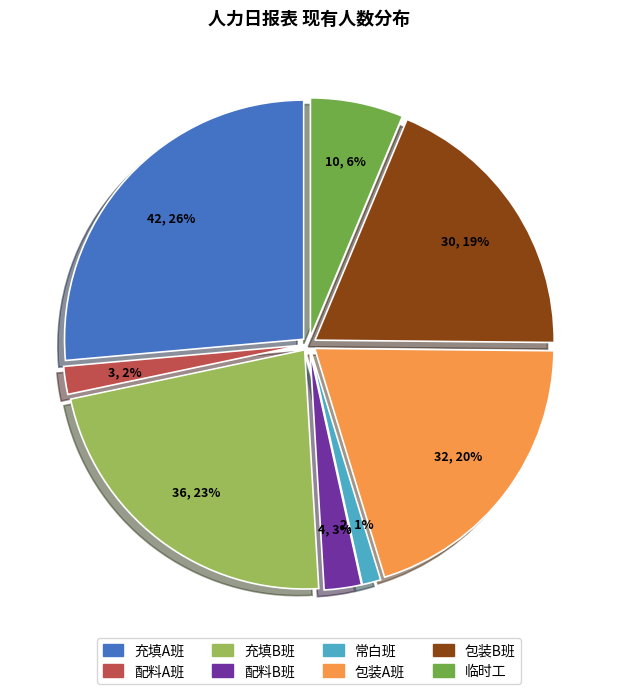

Is the sum of 充填A班 and 包装B班 greater than half?

No